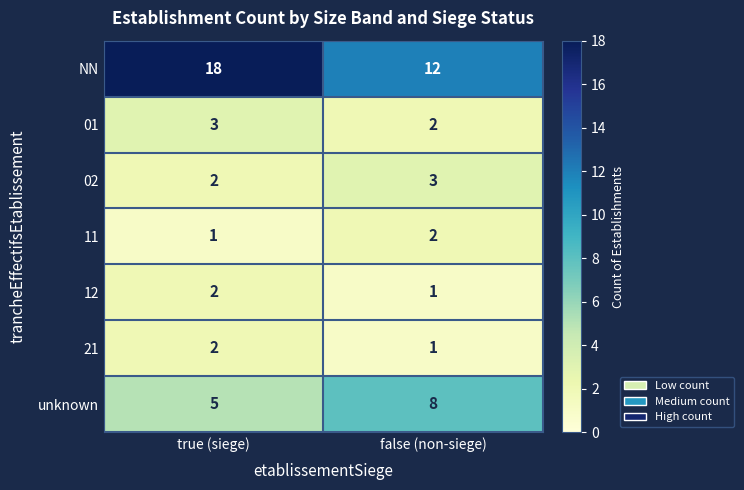

Which series has the widest spread of values?

NN